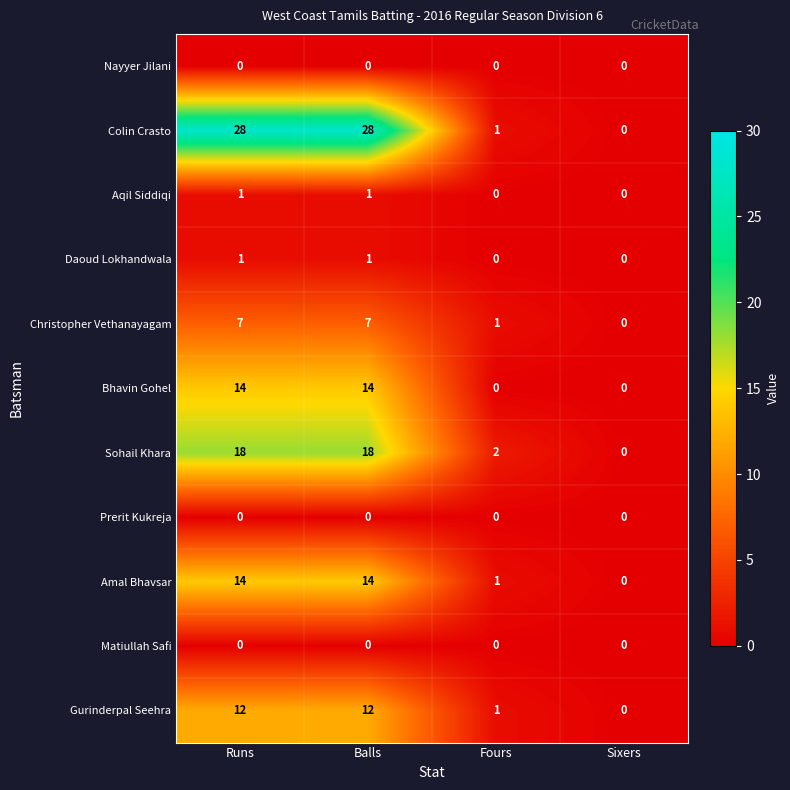

Is the value of Amal Bhavsar at Fours greater than the value of Gurinderpal Seehra at Balls?

No